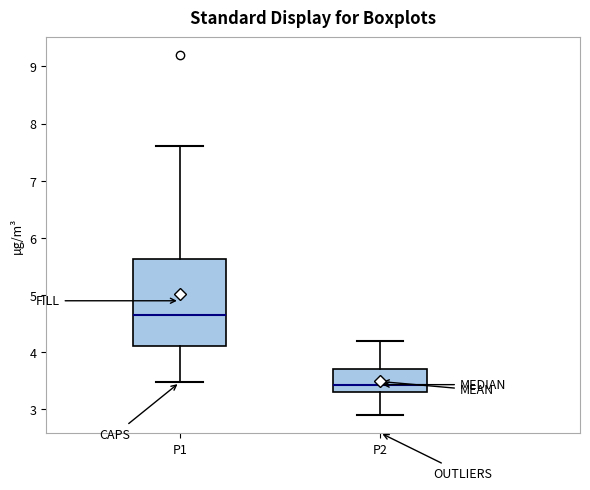

Comparing the boxes themselves (not the whiskers), which one is the tallest?

P1